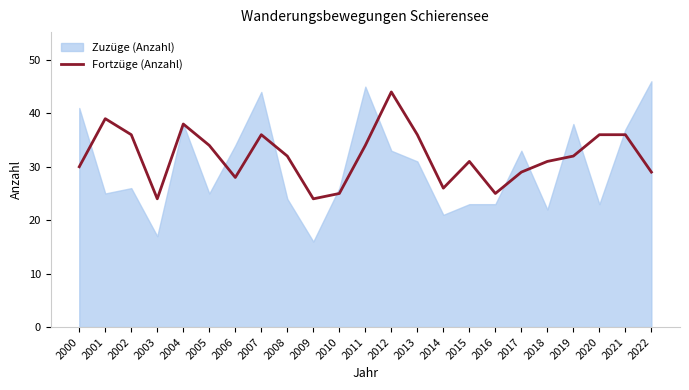

What is the minimum value for Fortzüge (Anzahl)?

24